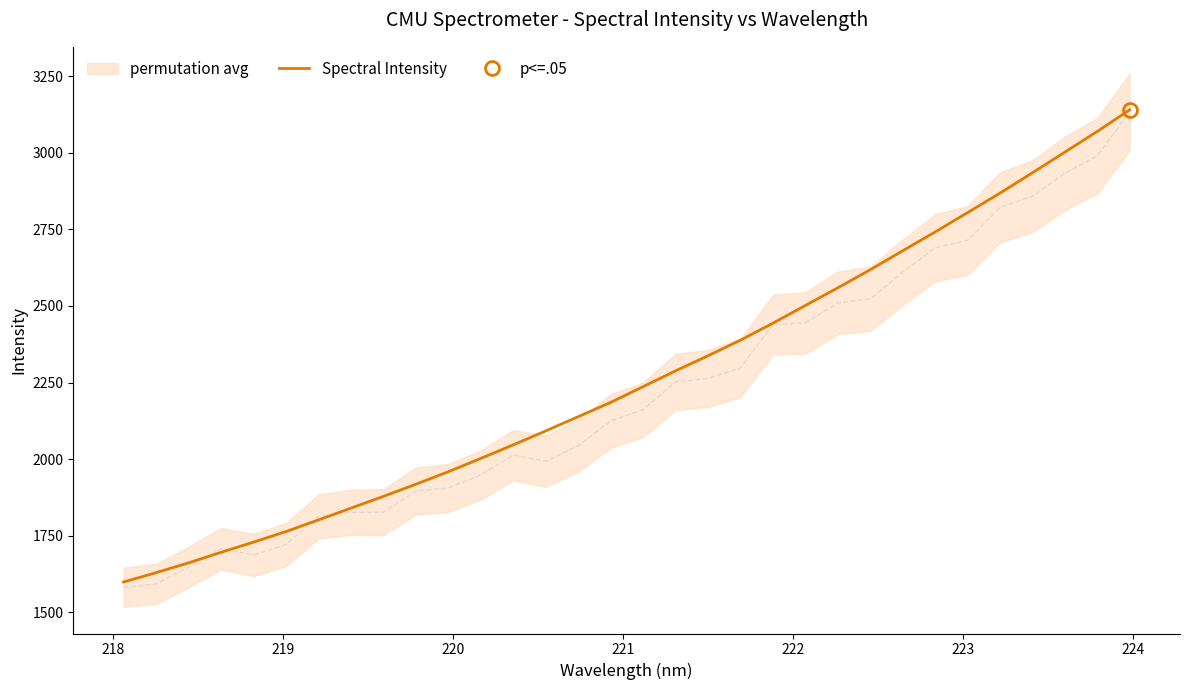

Count the number of data series in this chart.

1